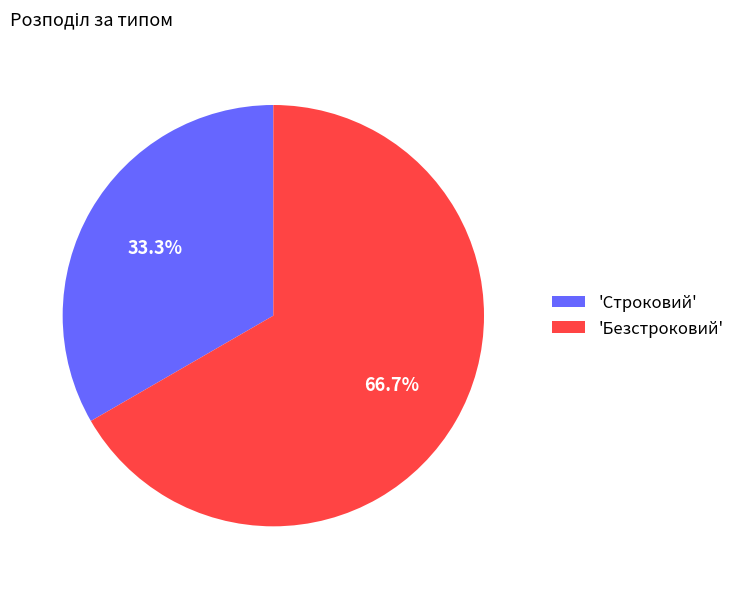

What is the majority slice?

'Безстроковий'